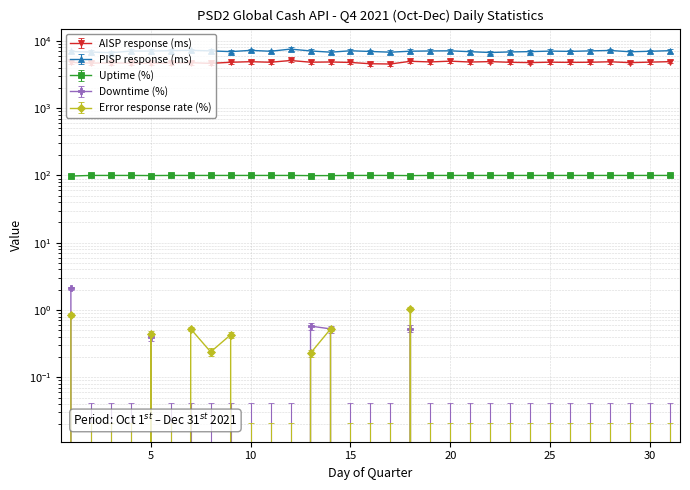

What is the spread (max minus min) of values at 26?

6980.0